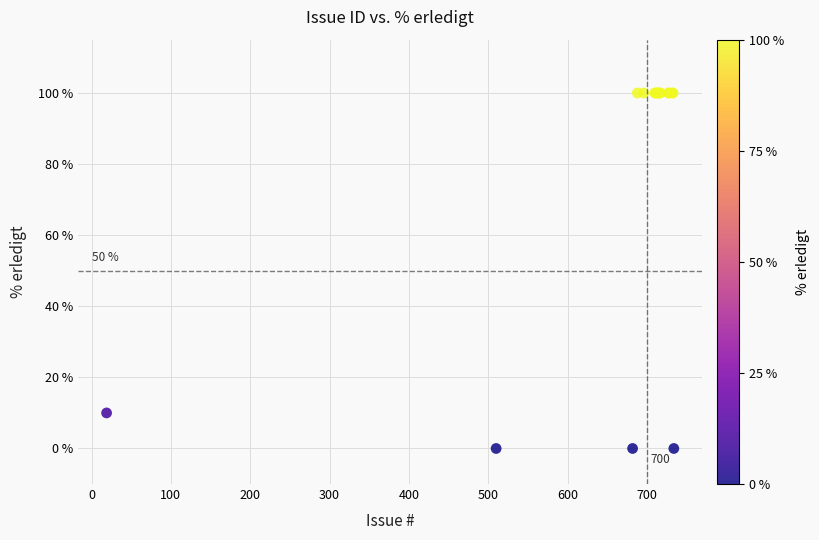

What Y value in the scatter plot is closest to 50?

10